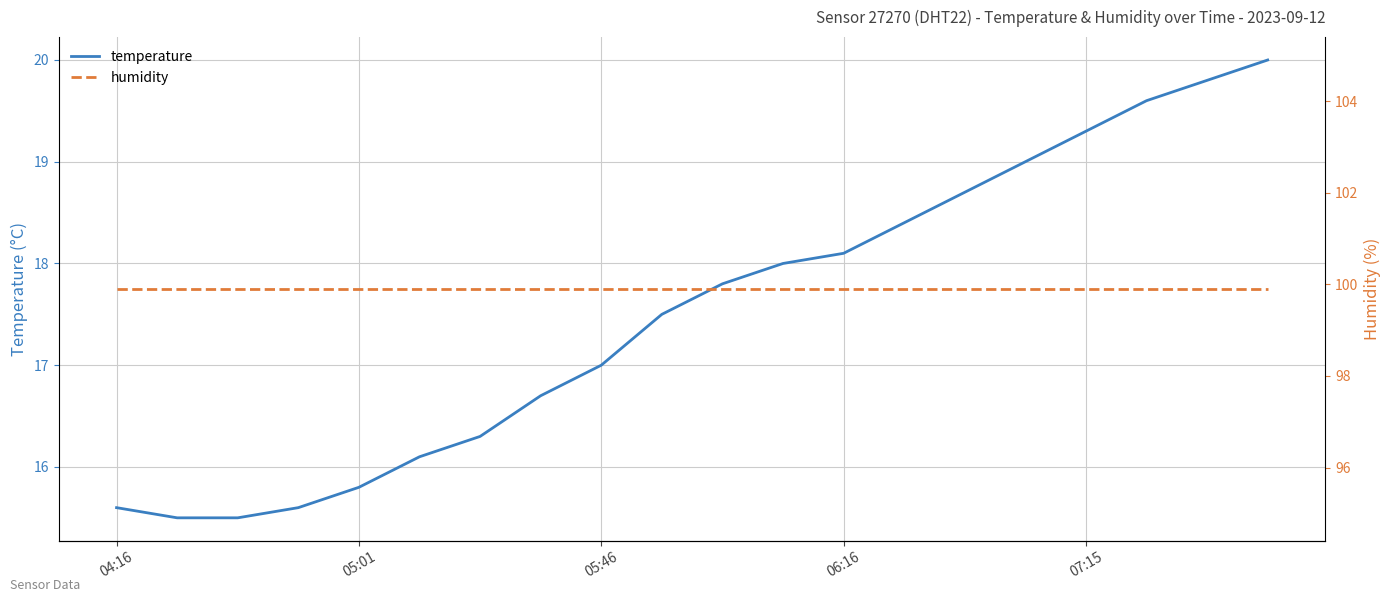

The value of temperature at 07:15 is 28.6. True or false?

False